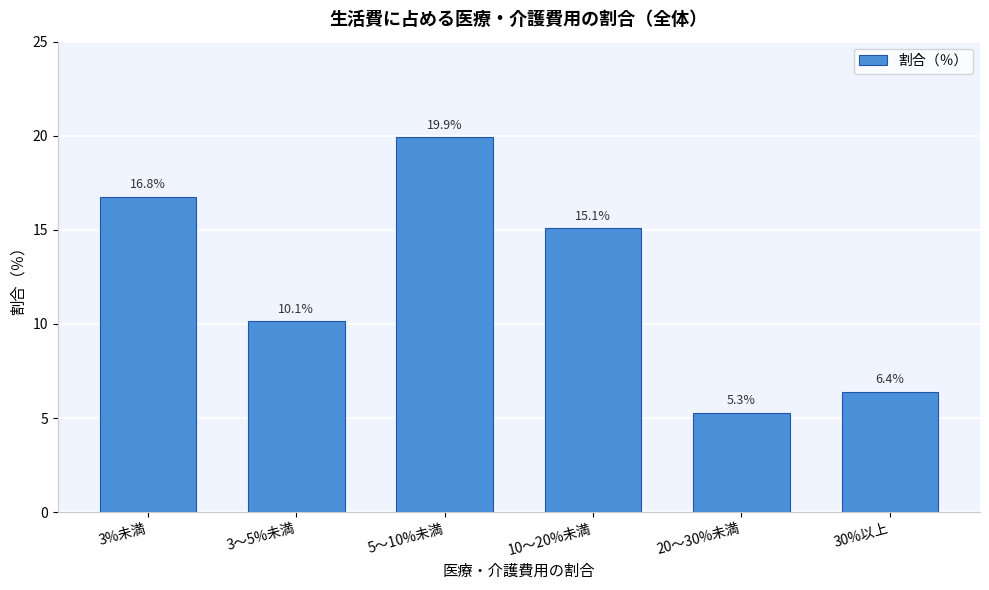

Reading left to right, what are all the values shown in this chart?

16.8	10.1	19.9	15.1	5.3	6.4